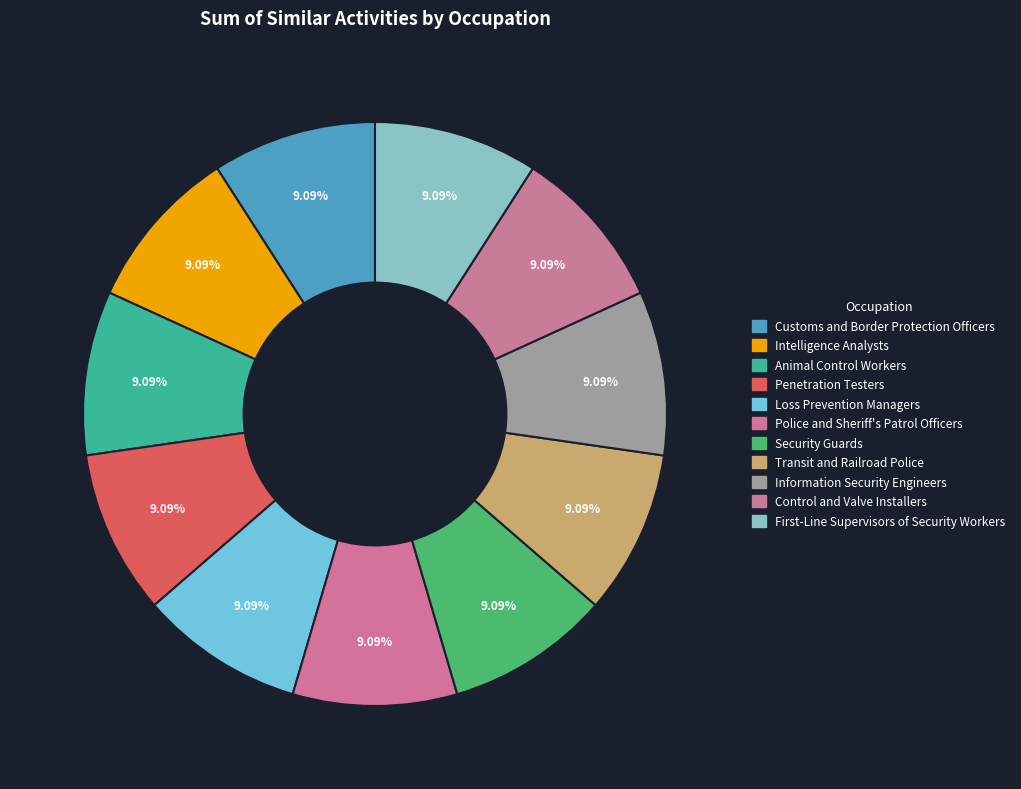

How many segments does this pie chart have?

11